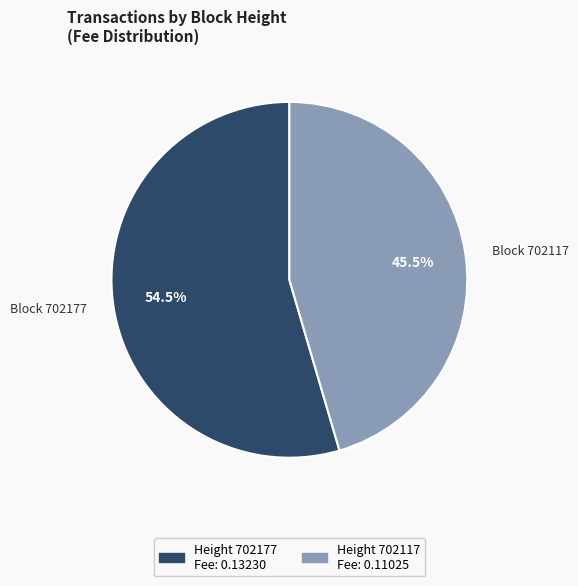

Does any single category account for the majority?

Yes